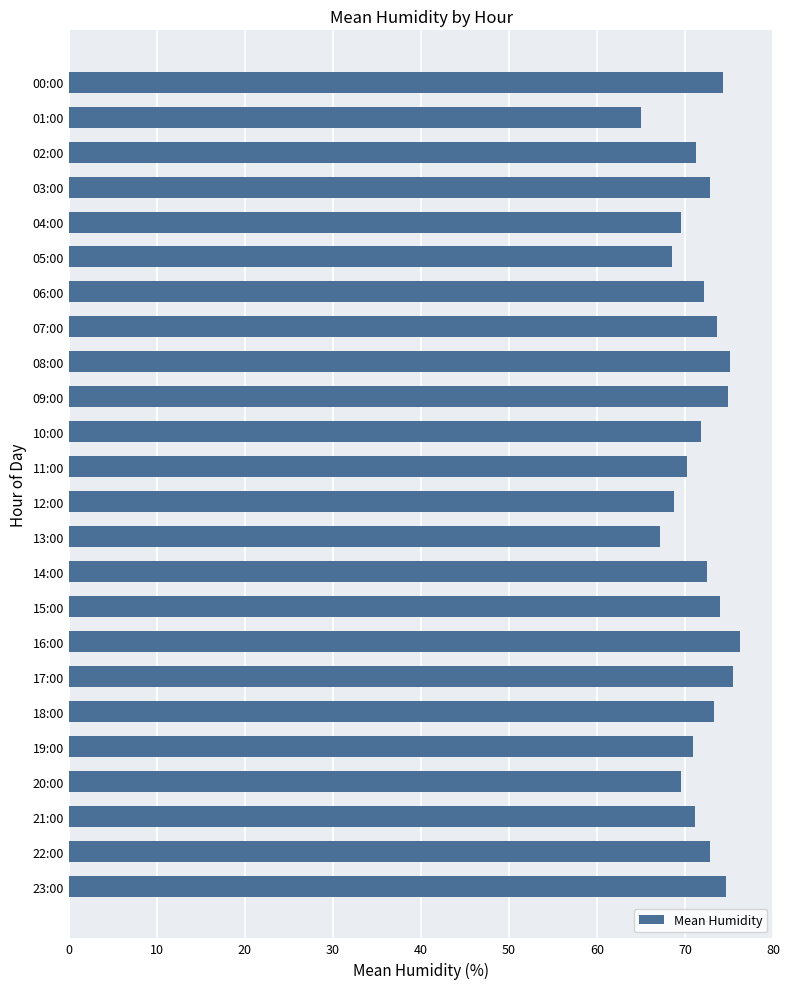

What is the difference between the maximum and second lowest values?

9.1